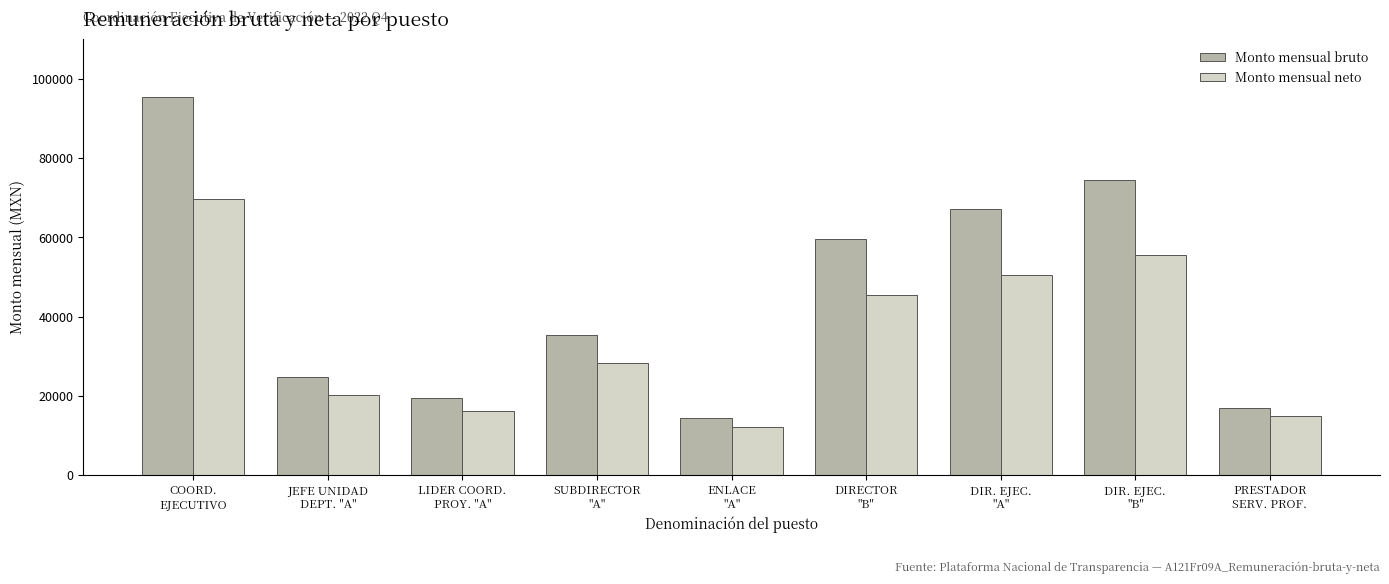

Which series has the largest total across all categories?

Monto mensual bruto